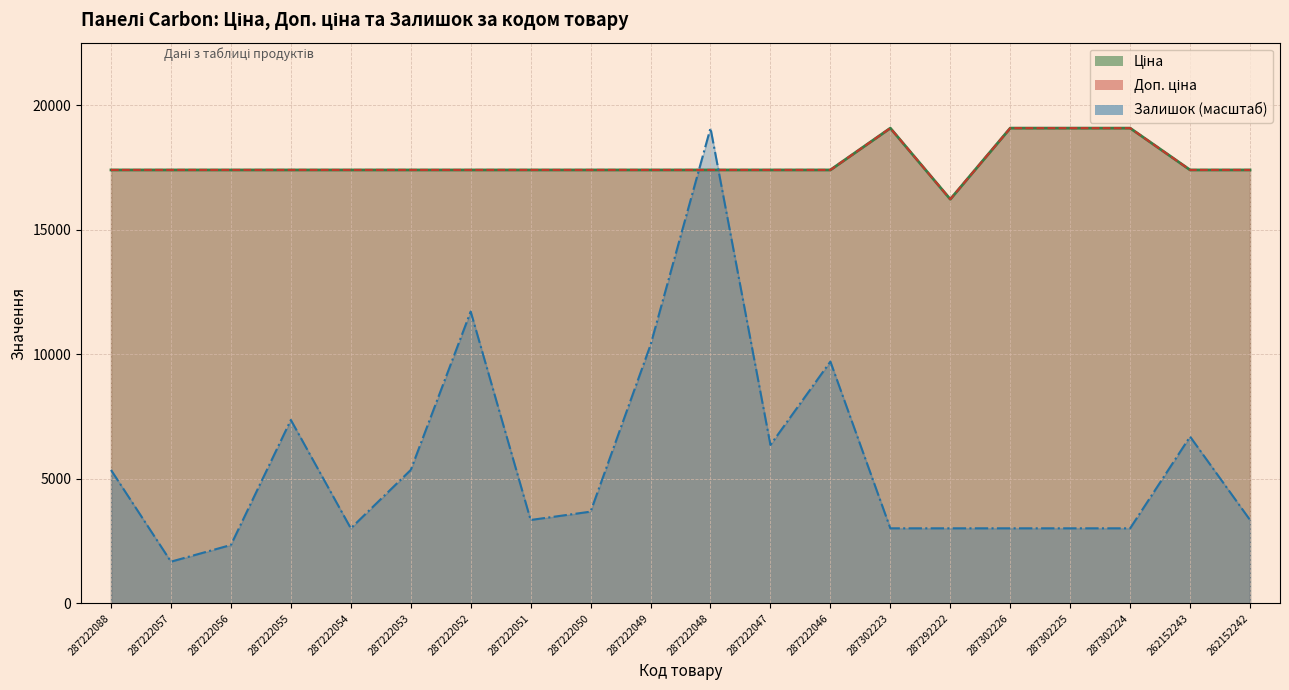

Reading left to right, transcribe all the data shown in this chart.

Ціна: 17397.7	17397.7	17397.7	17397.7	17397.7	17397.7	17397.7	17397.7	17397.7	17397.7	17397.7	17397.7	17397.7	19076.9	16221.8	19076.9	19076.9	19076.9	17397.7	17397.7
Доп. ціна: 17397.7	17397.7	17397.7	17397.7	17397.7	17397.7	17397.7	17397.7	17397.7	17397.7	17397.7	17397.7	17397.7	19076.9	16221.8	19076.9	19076.9	19076.9	17397.7	17397.7
Залишок: 5354.9	1673.4	2342.8	7363.0	3012.1	5354.9	11713.9	3346.8	3681.5	10375.1	19076.9	6359.0	9705.8	3012.1	3012.1	3012.1	3012.1	3012.1	6693.6	3346.8